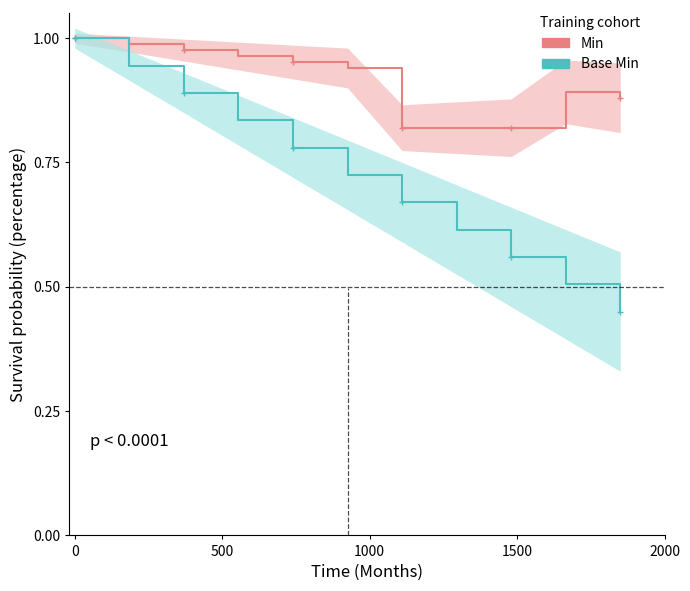

Rank the series by their maximum value, from lowest to highest.

Min, Base Min